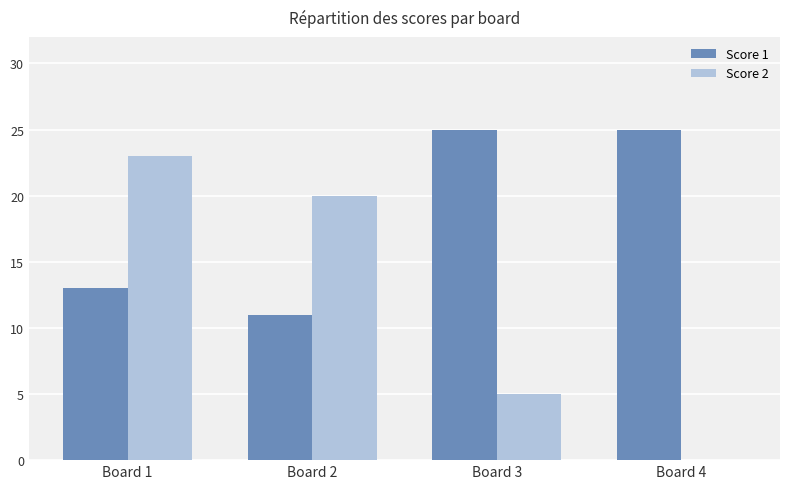

Reading left to right, list all the values displayed in this chart.

Score 1: Board 1=13	Board 2=11	Board 3=25	Board 4=25
Score 2: Board 1=23	Board 2=20	Board 3=5	Board 4=0